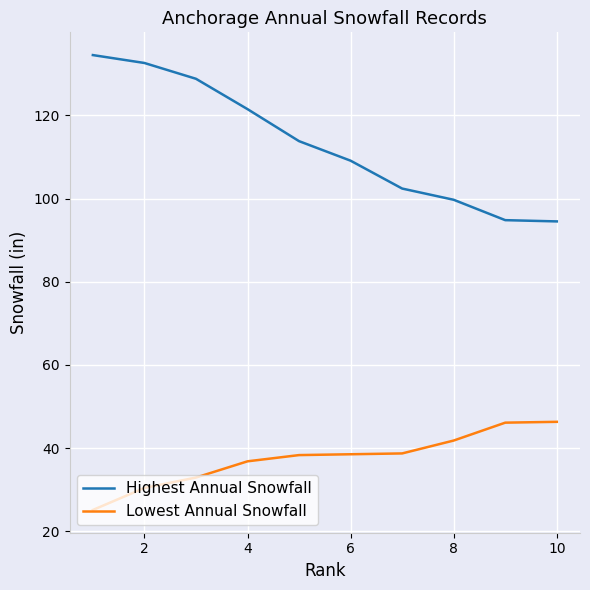

What is the lowest value of the Highest Annual Snowfall series?

94.5